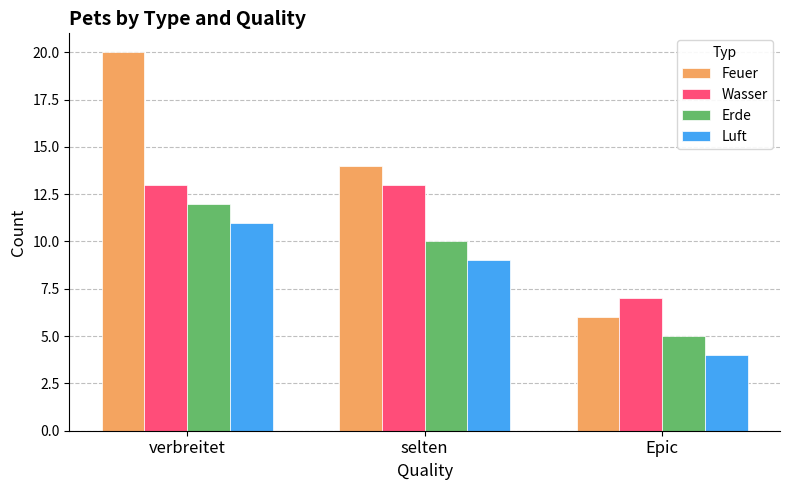

List the series in order of their peak value, lowest first.

Luft, Erde, Wasser, Feuer